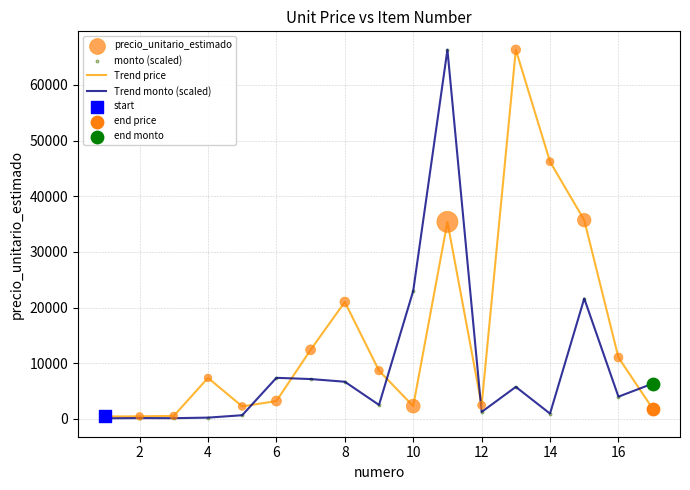

Which series has the largest total across all categories?

Trend price